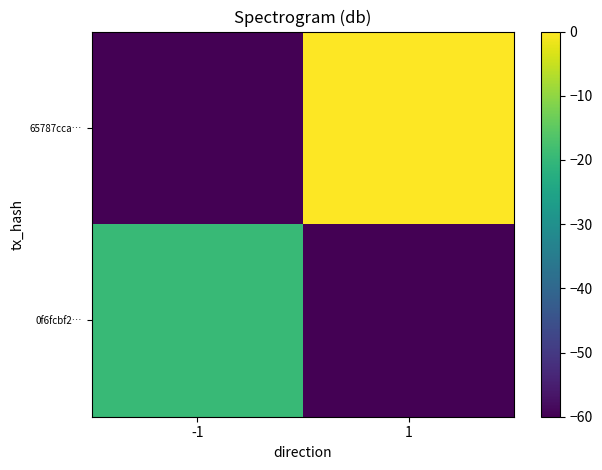

List the series in order of their peak value, highest first.

65787cca…, 0f6fcbf2…